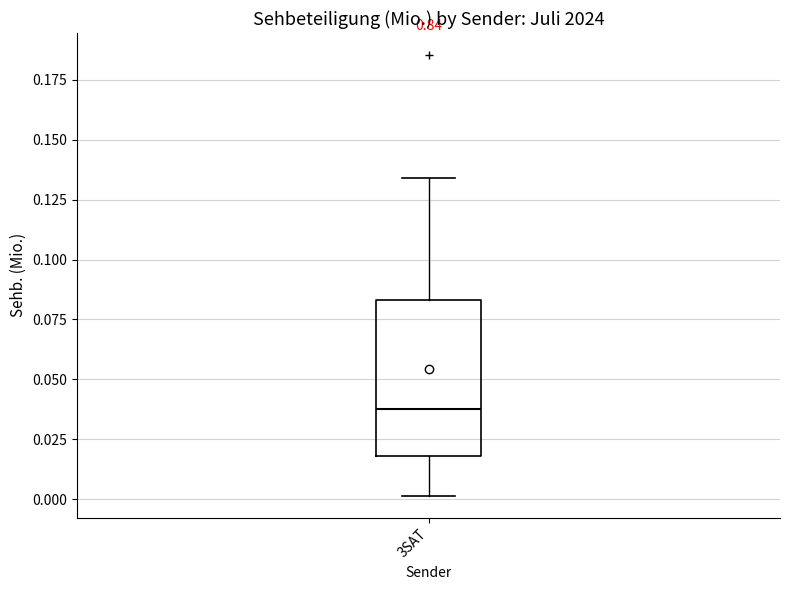

Transcribe this box plot: give where the median line is, the range the box spans, and where the two whiskers end, as read against the y-axis. The values are not printed on the chart, so give them approximately, as read against the axis.

median 0.040, box 0.020 to 0.085, whiskers 0.000 to 0.135